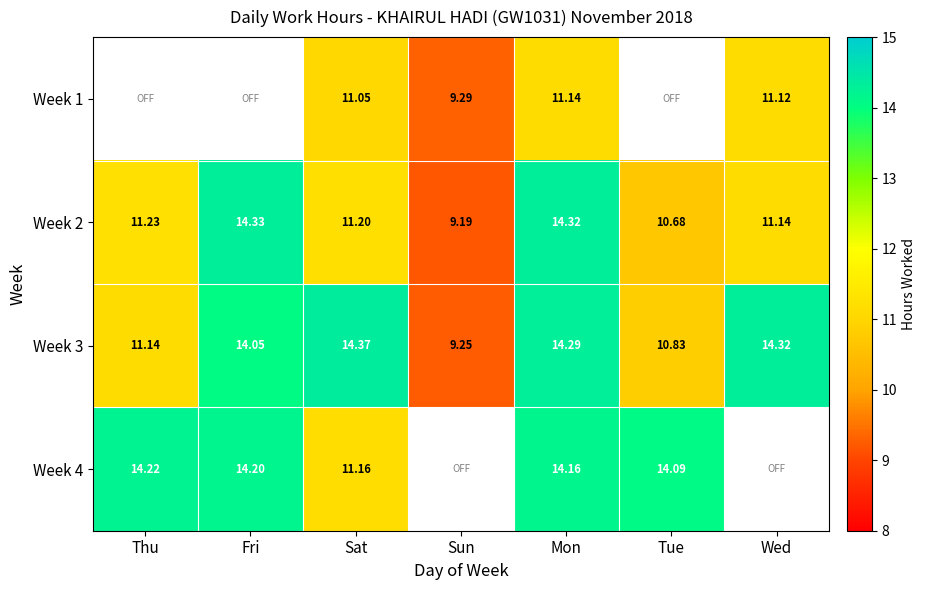

At Sat, list the series in order from largest to smallest.

Week 3, Week 2, Week 4, Week 1